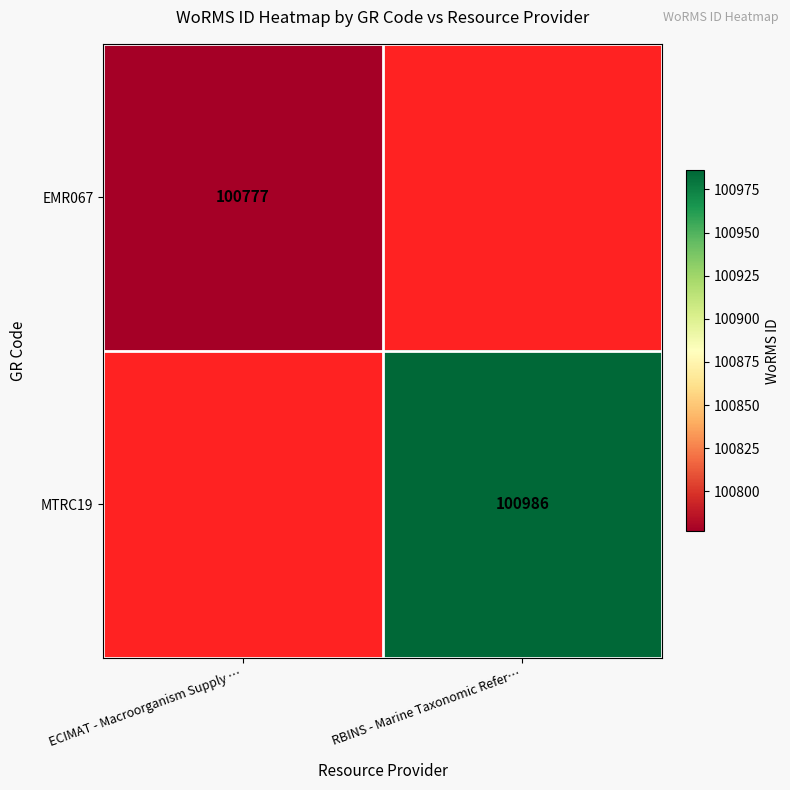

Is it true that EMR067 equals 100777 at ECIMAT - Macroorganism Supply …?

True